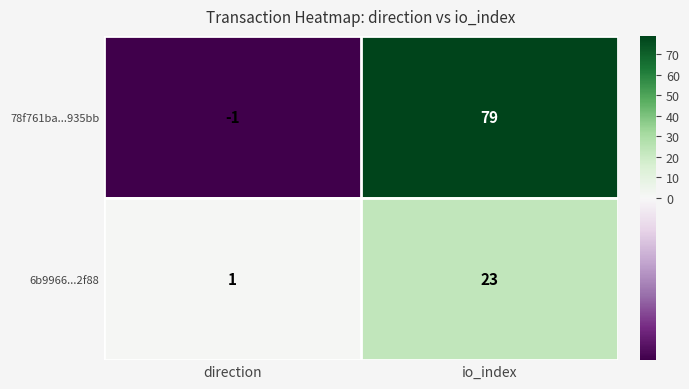

Between direction and io_index, which series saw the biggest shift?

78f761ba...935bb